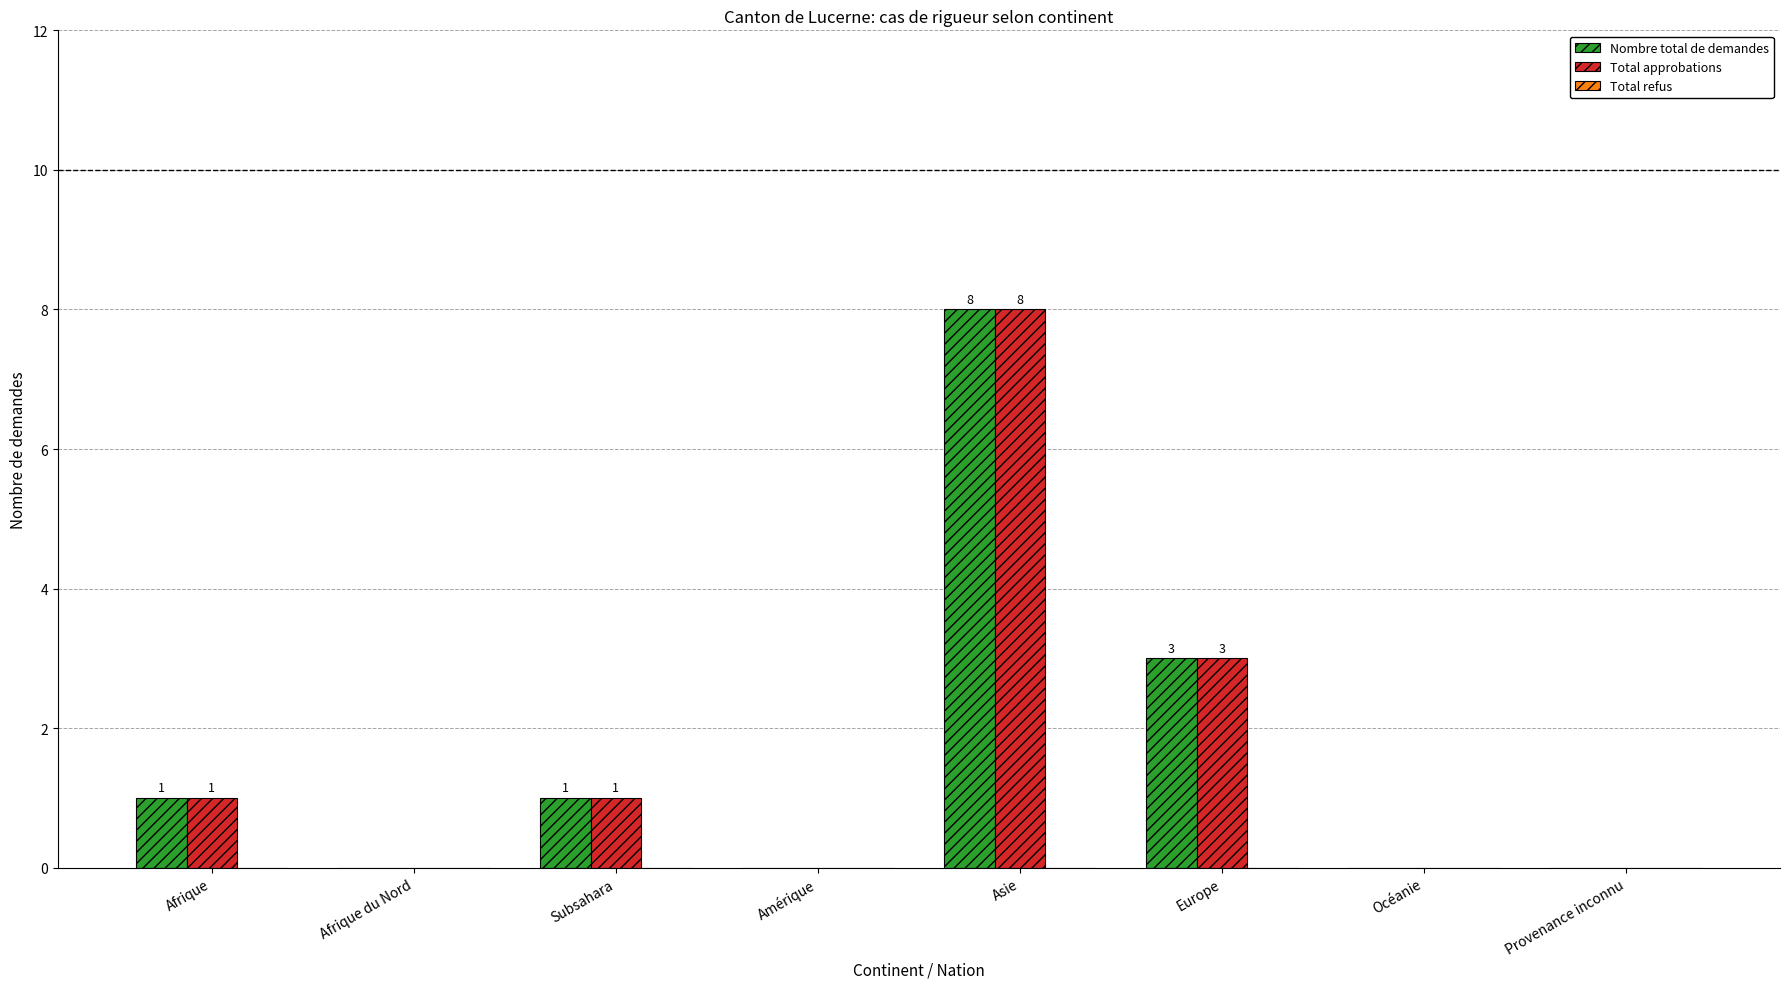

At which label does Nombre total de demandes reach its peak?

Asie